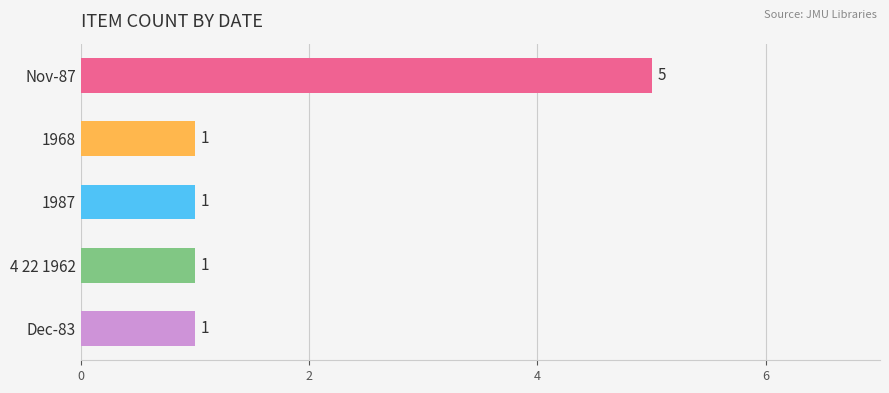

The value at Nov-87 is 2. True or false?

False